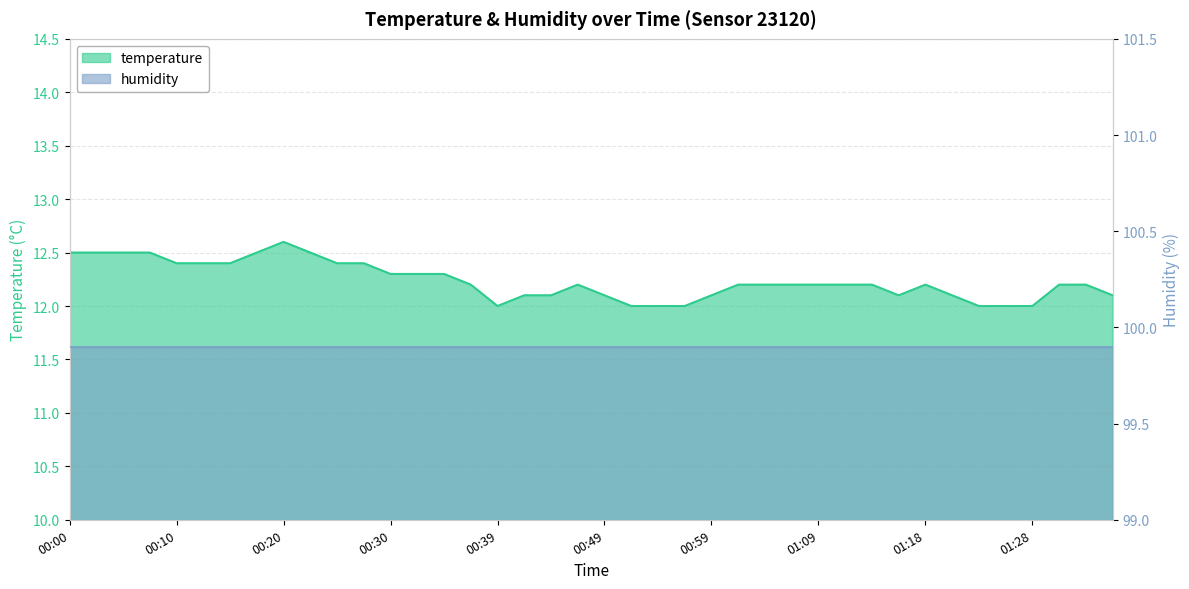

Between 00:44 and 00:34, which is larger?

00:34